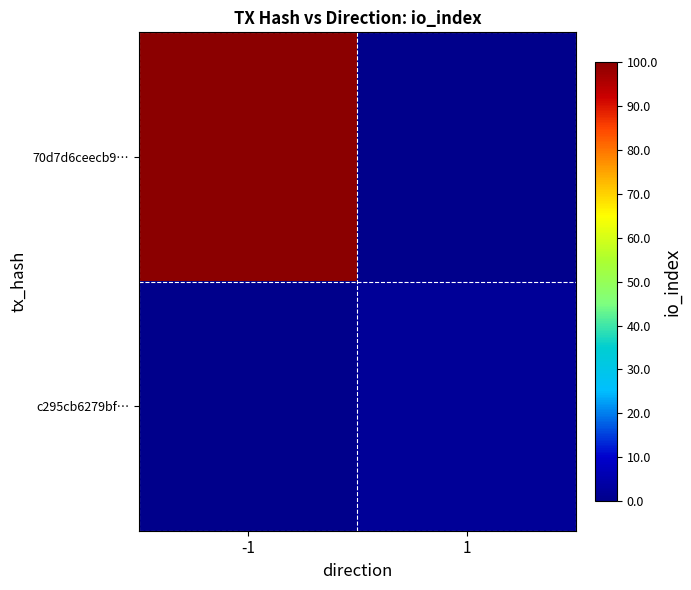

At how many categories does at least one series exceed 0?

2